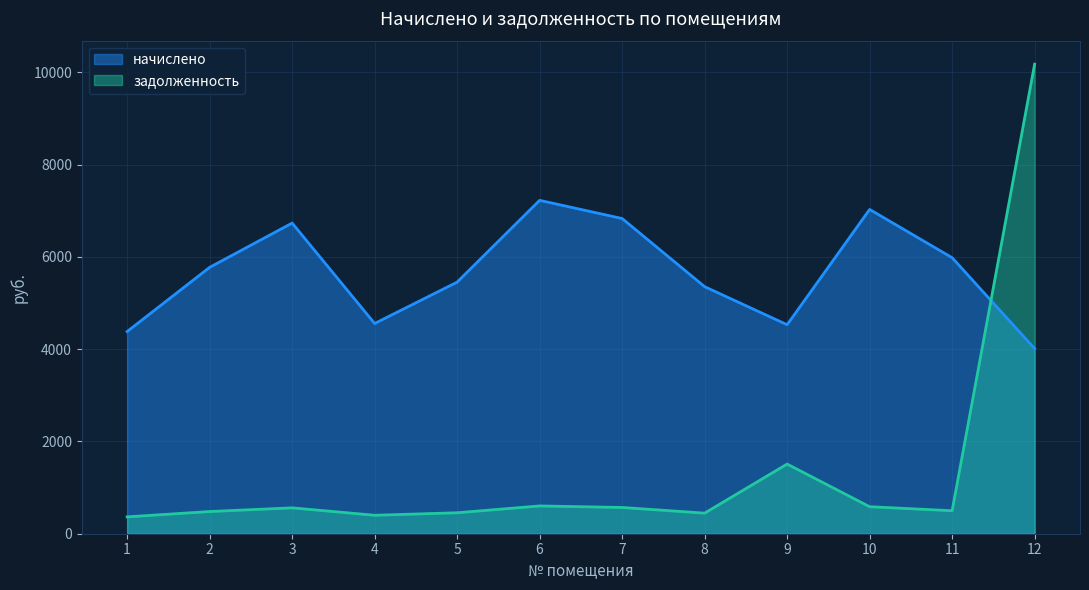

List the labels in order of задолженность value, smallest first.

1, 4, 8, 5, 2, 11, 3, 7, 10, 6, 9, 12